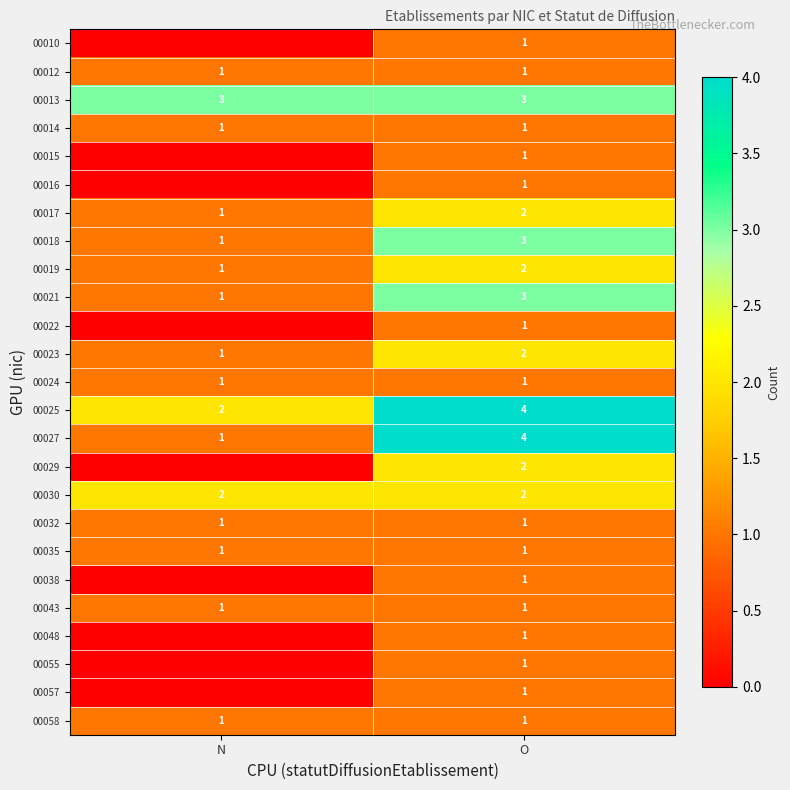

Is the value of 00021 at O greater than the value of 00035 at O?

Yes